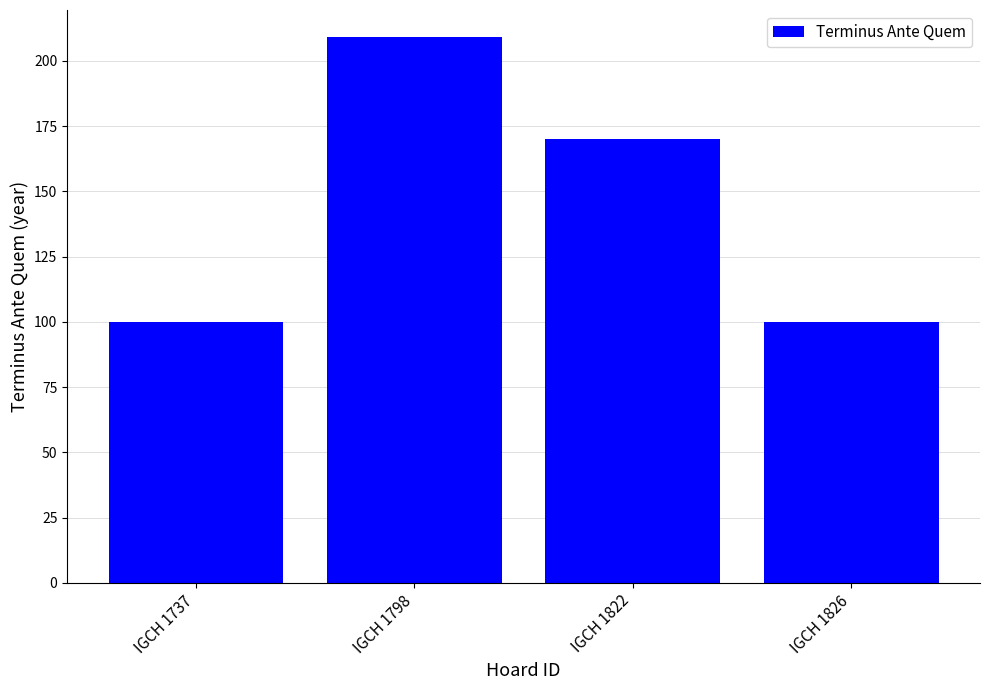

What is the maximum value shown in the chart?

209